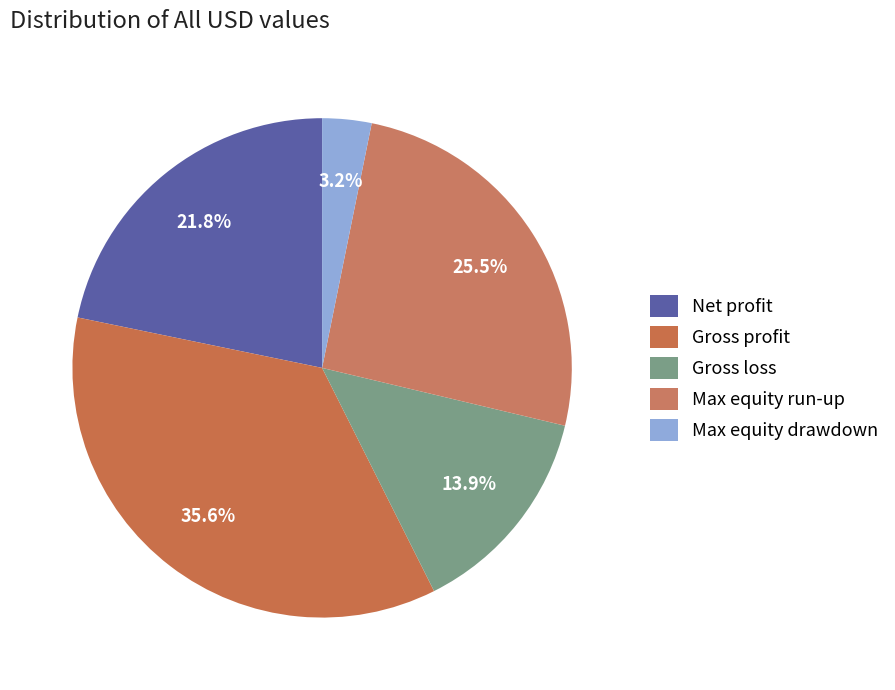

Rank the categories by value from highest to lowest.

Gross profit, Max equity run-up, Net profit, Gross loss, Max equity drawdown